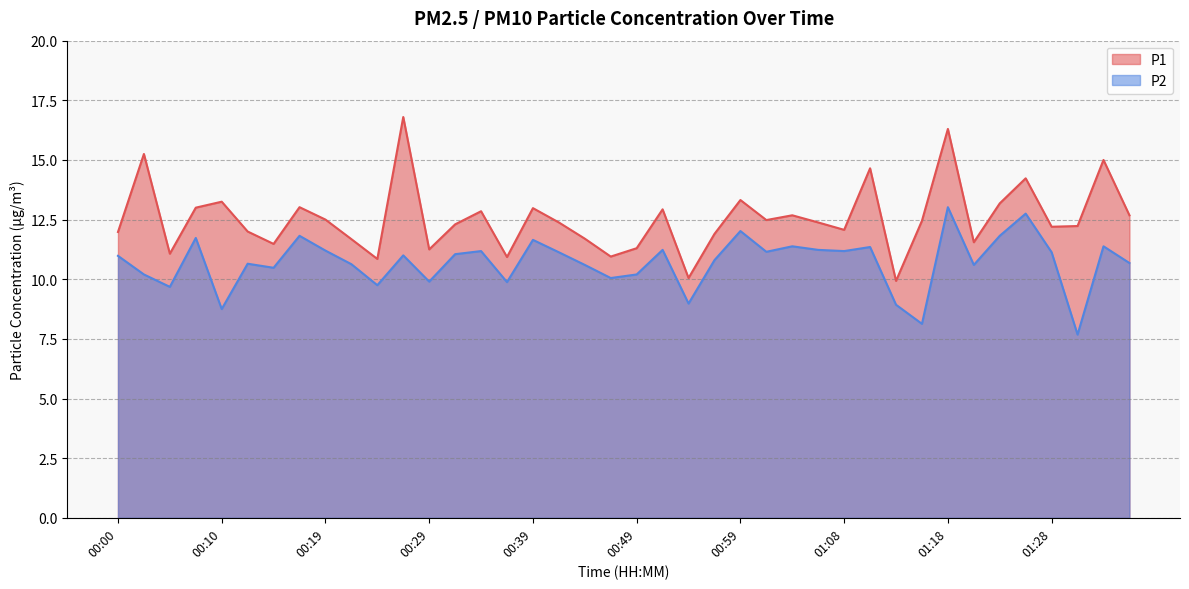

At which category does P2 reach its first local peak?

00:07